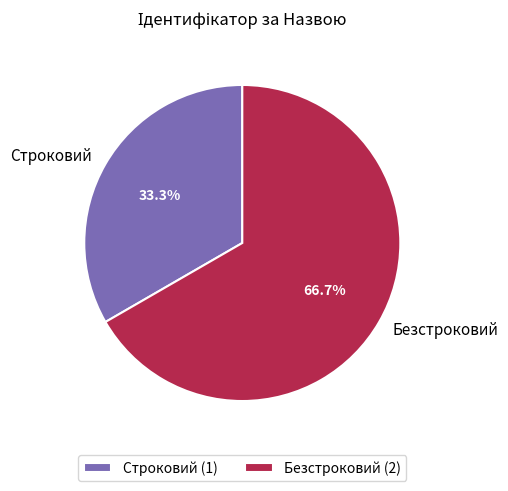

True or false: Строковий accounts for 19% of the total.

False